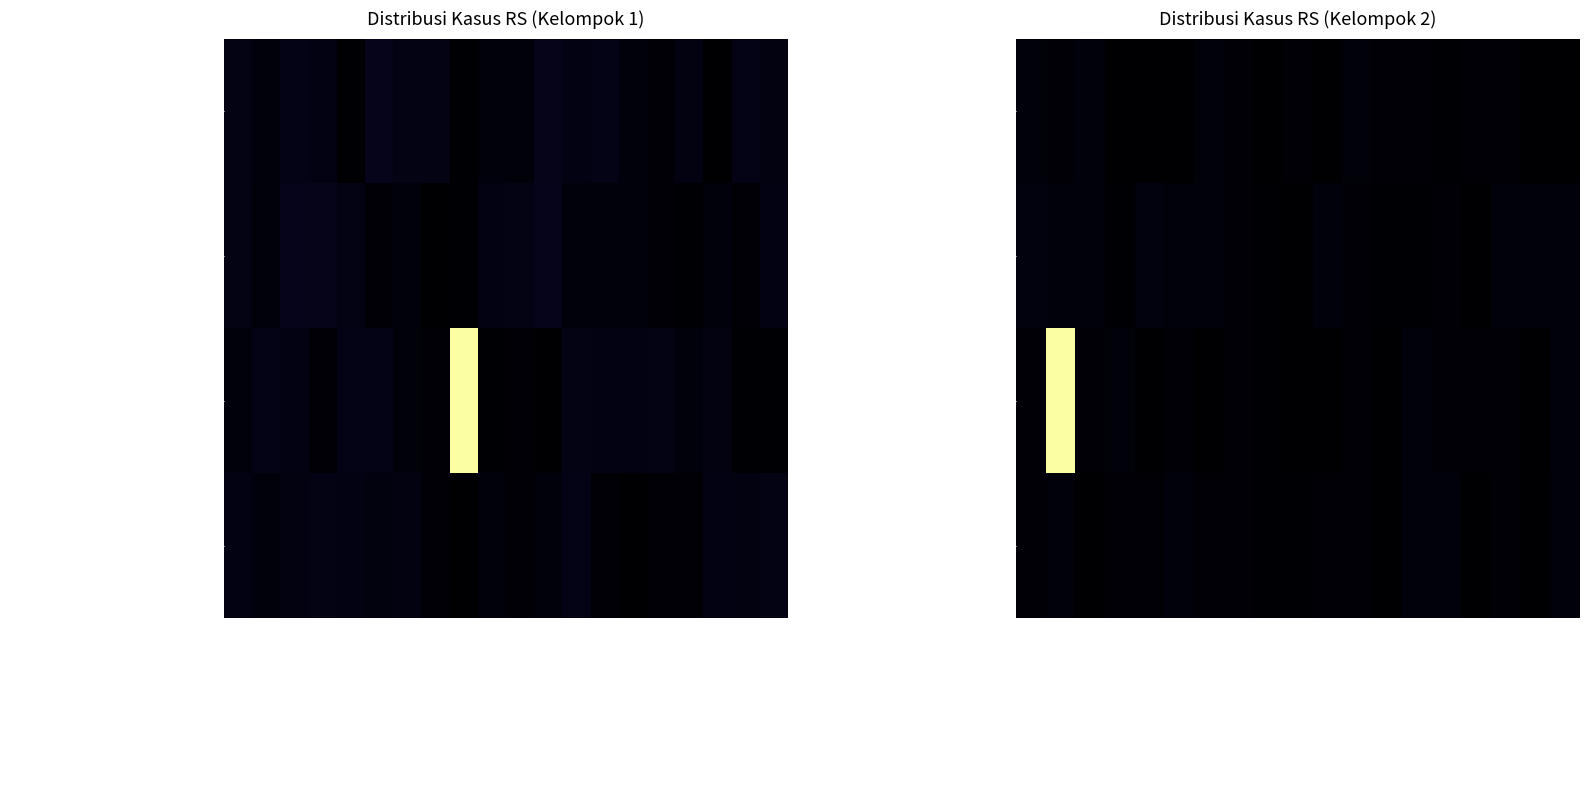

List the labels in order of SUSPEK DIRAWAT RUMAH SAKIT value, largest first.

RSU SANTO VINCENTIUS, RSJD SEI BANGKONG, RS. ANUGERAH BUNDA KHATULISTIWA, RSUD Dr. SOEDARSO, RS FATIMA KETAPANG, RSUD BUMI SEBALO, RSUD SULTAN M JAMALUDIN I, RS. SWASTA, RSUD Dr. RUBINI, RS TK.II KARTIKA HUSADA, ISOLASI KETAT, KLINIK SAKURA, RSU BETHESDA SERUKAM, RSUD SEKADAU, RS. MITRA MEDIKA, TOTAL, RS. CENTRA MEDIKA, ISOLASI KHUSUS, RSUD DR. ABDUL AZIZ